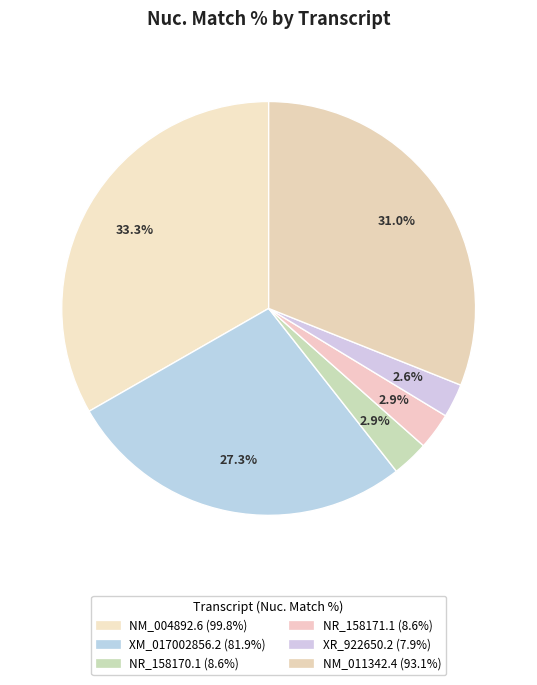

How many slices are in this pie chart?

6